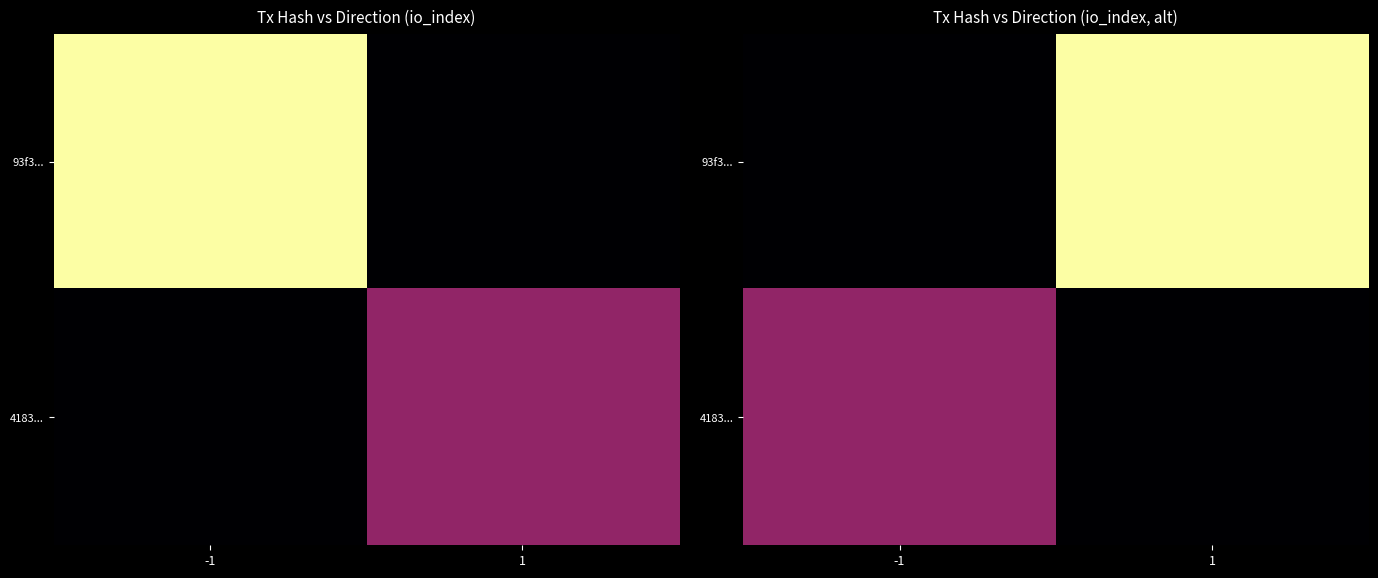

How many 4183... values are between 0 and 23?

2